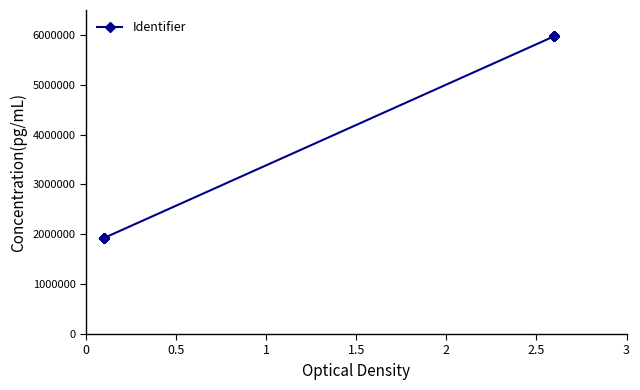

What is the value of the 2nd point from the left?

1928240